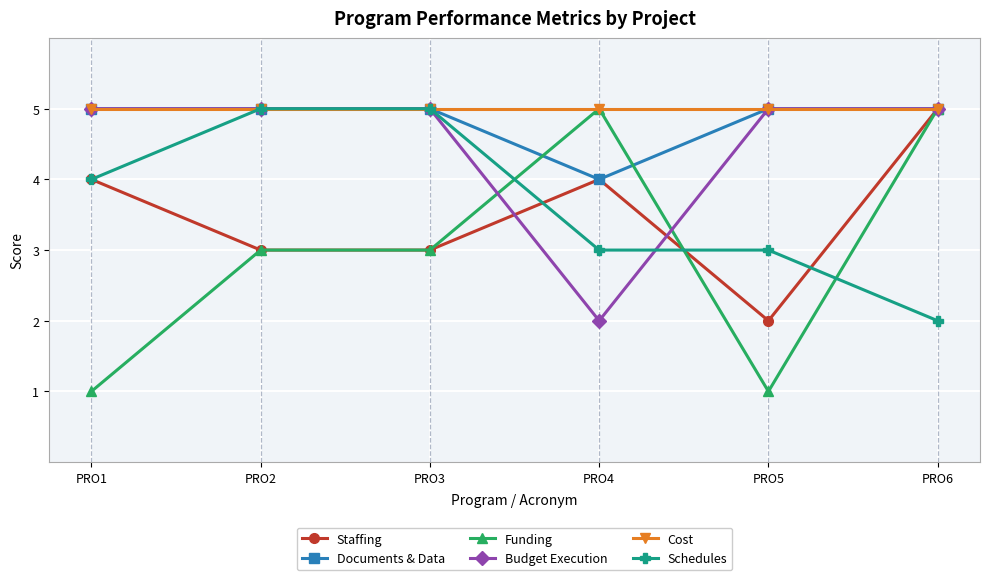

Which series has the widest spread of values?

Funding